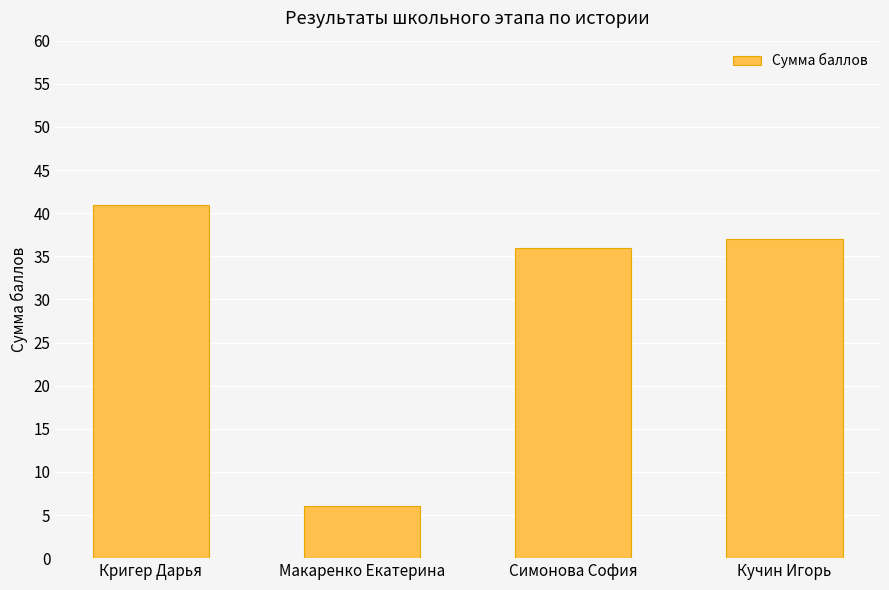

What is the label of the 1st bar from the right?

Кучин Игорь